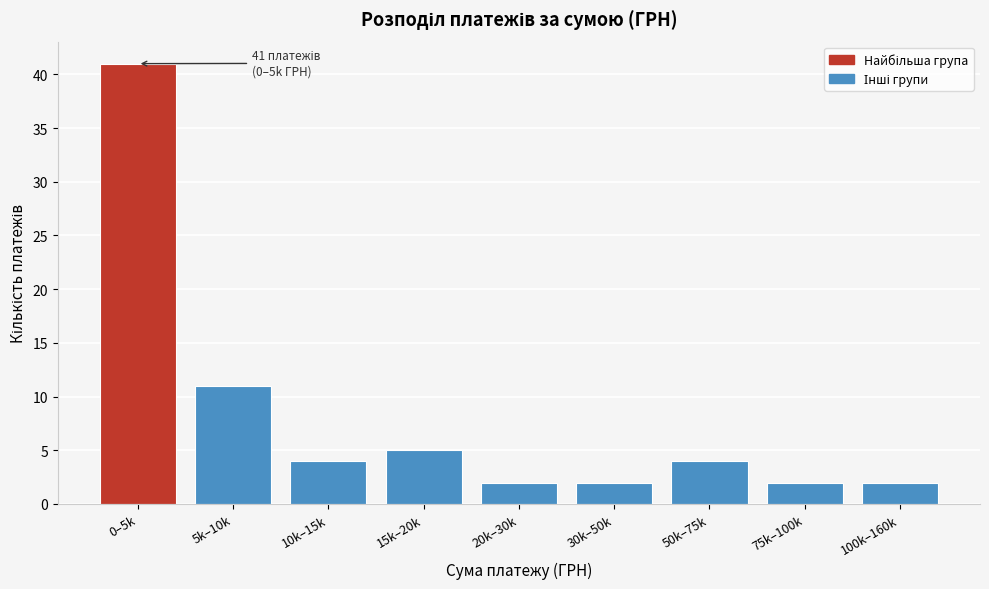

Reading left to right, extract all data points from this chart.

41	11	4	5	2	2	4	2	2